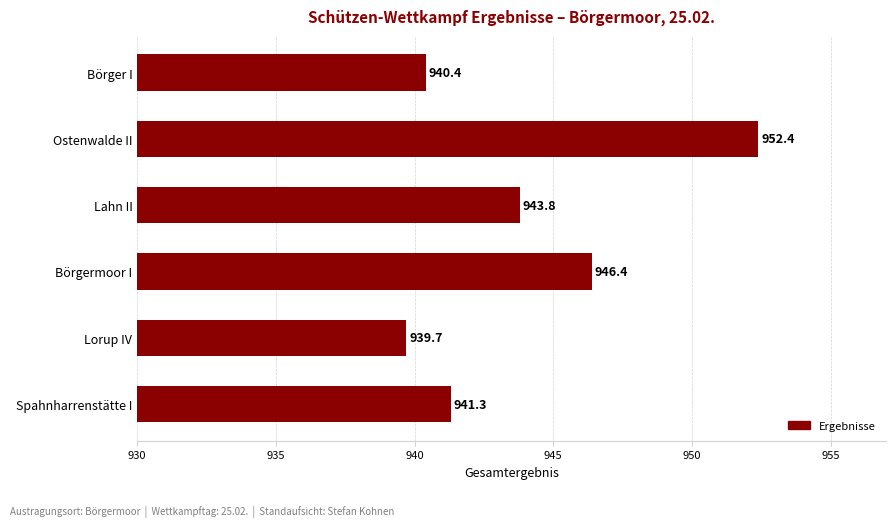

What value does the data have at Lorup IV?

939.7